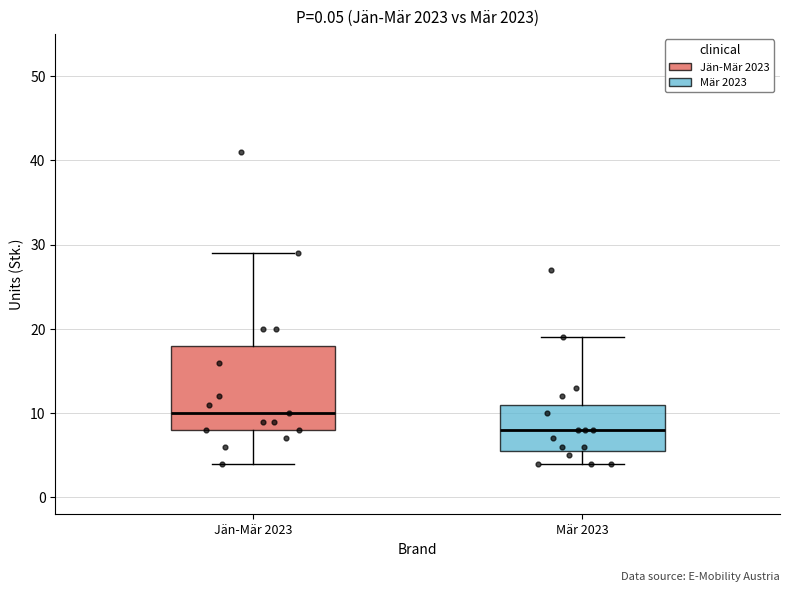

Reading left to right, transcribe this box plot: for each box, give where its median line is, the range the box spans, and where its two whiskers end, as read against the y-axis. The values are not printed on the chart, so give them approximately, as read against the axis.

Jän-Mär 2023: median 10, box 8 to 18, whiskers 4 to 29
Mär 2023: median 8, box 6 to 11, whiskers 4 to 19